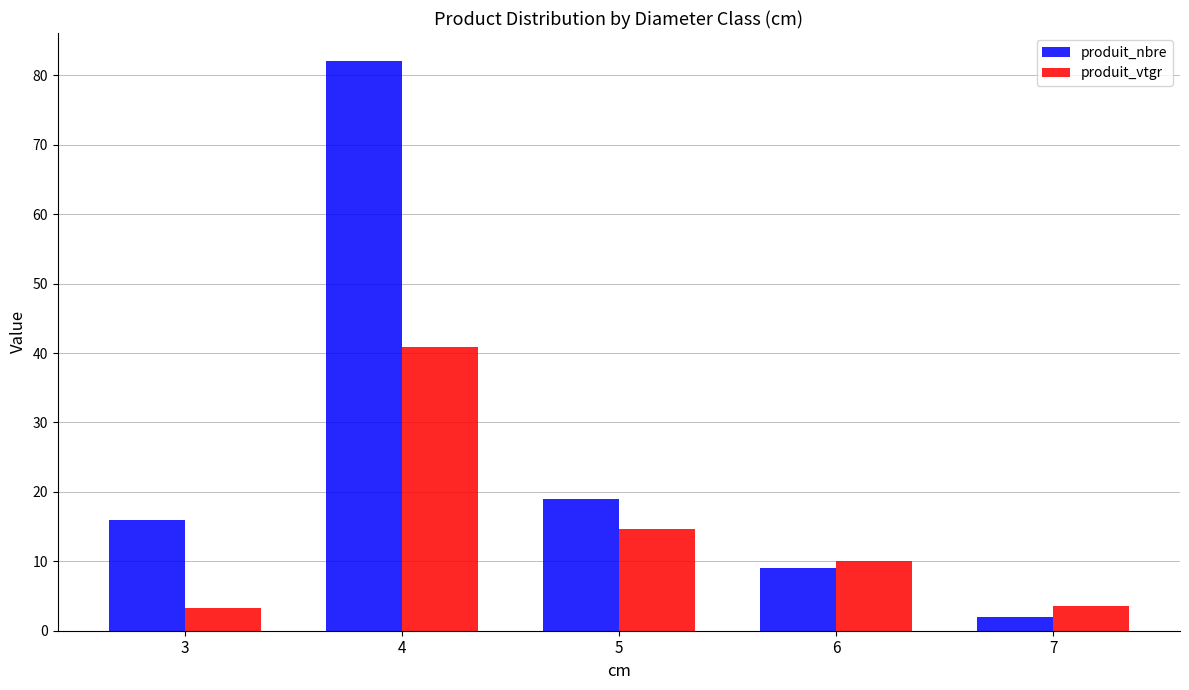

Read the produit_vtgr value at 4.

40.9